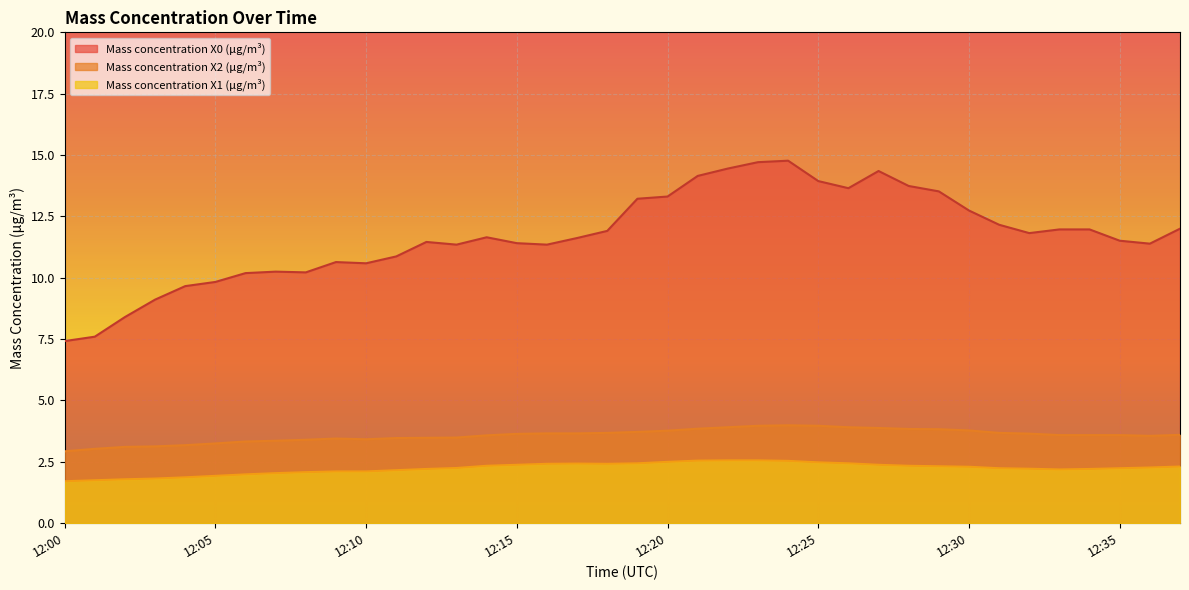

What is the smallest value displayed?

1.7